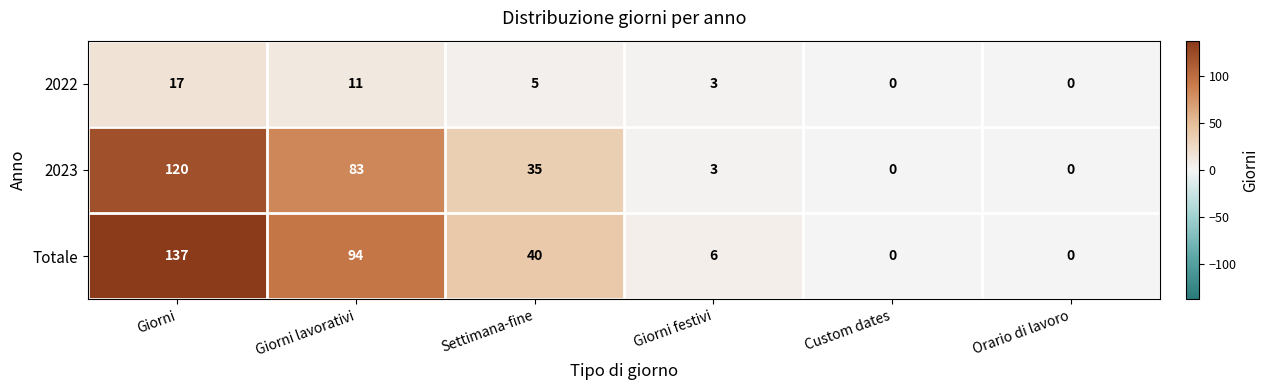

Reading left to right, what are all the values shown in this chart?

2022: 17	11	5	3	0	0
2023: 120	83	35	3	0	0
Totale: 137	94	40	6	0	0